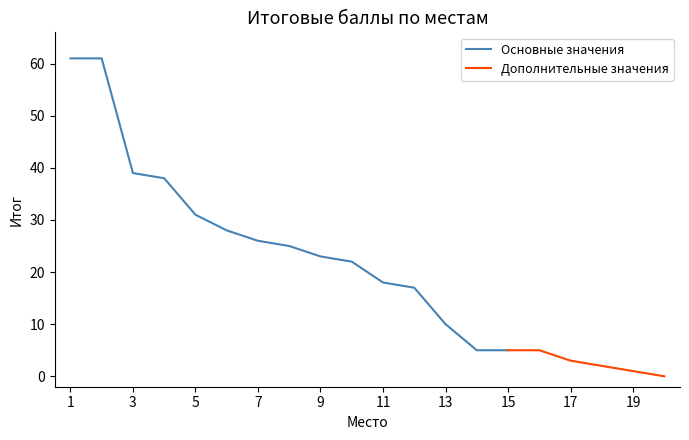

What is the difference between the second highest and minimum values?

61